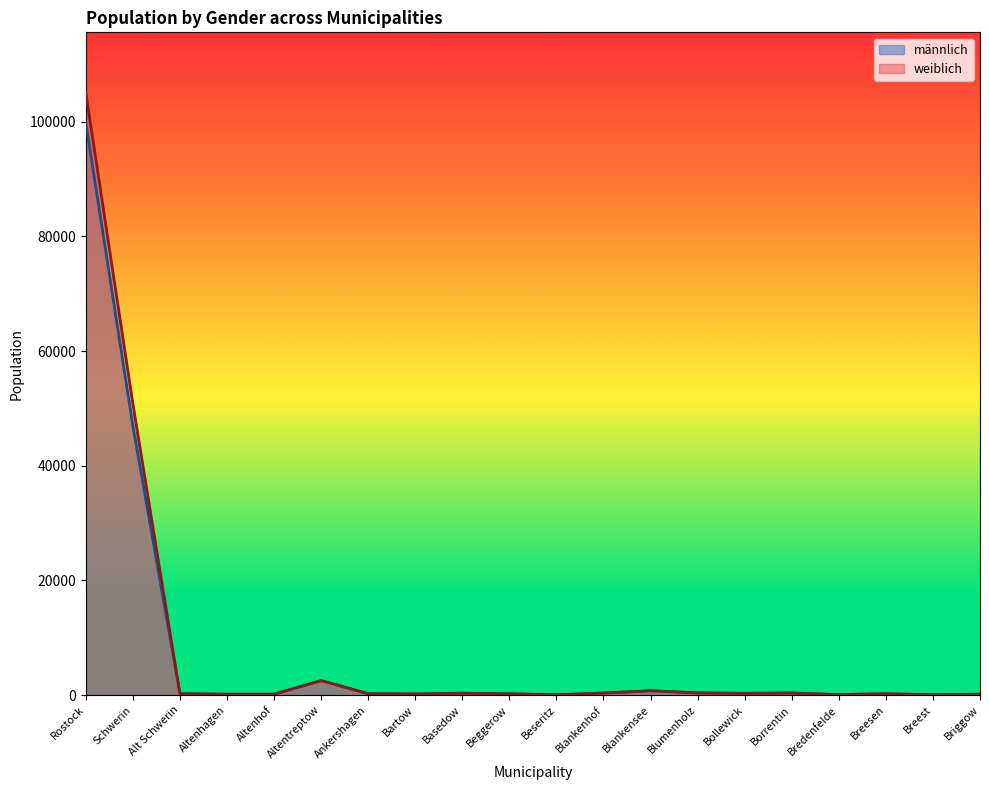

What are all the series names shown in the legend?

männlich, weiblich